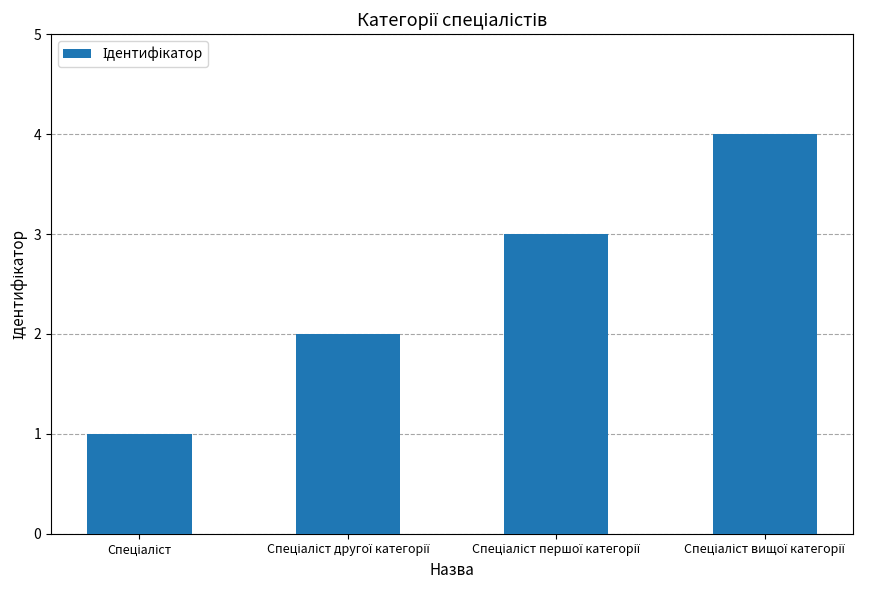

What is the difference between the maximum and minimum values?

3